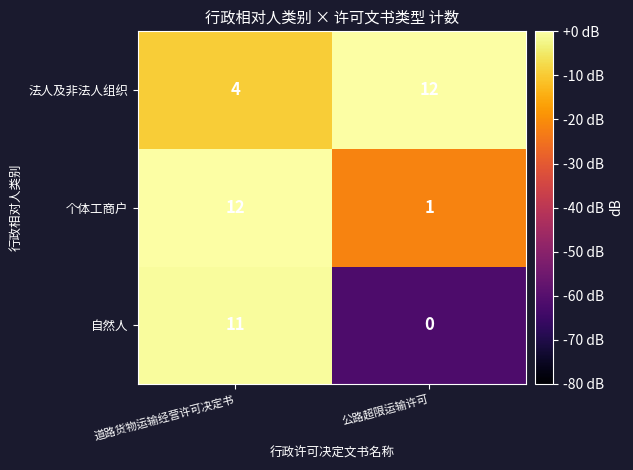

What is the difference between the maximum and minimum values in the 个体工商户 series?

11